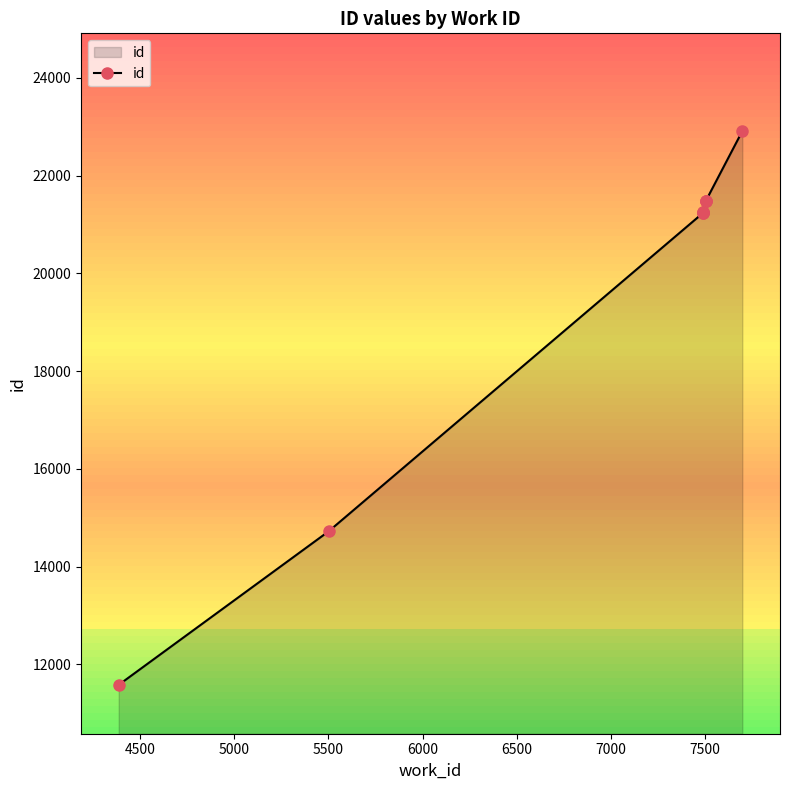

Between 7000 and 7500, which is larger?

7500